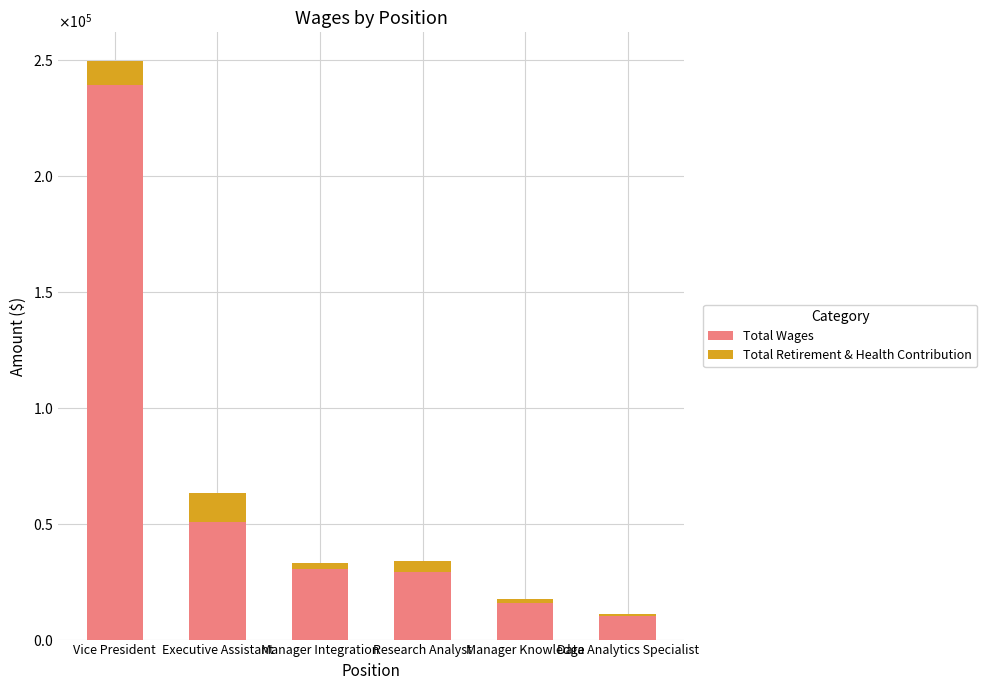

What is the label of the 2nd bar from the left?

Executive Assistant